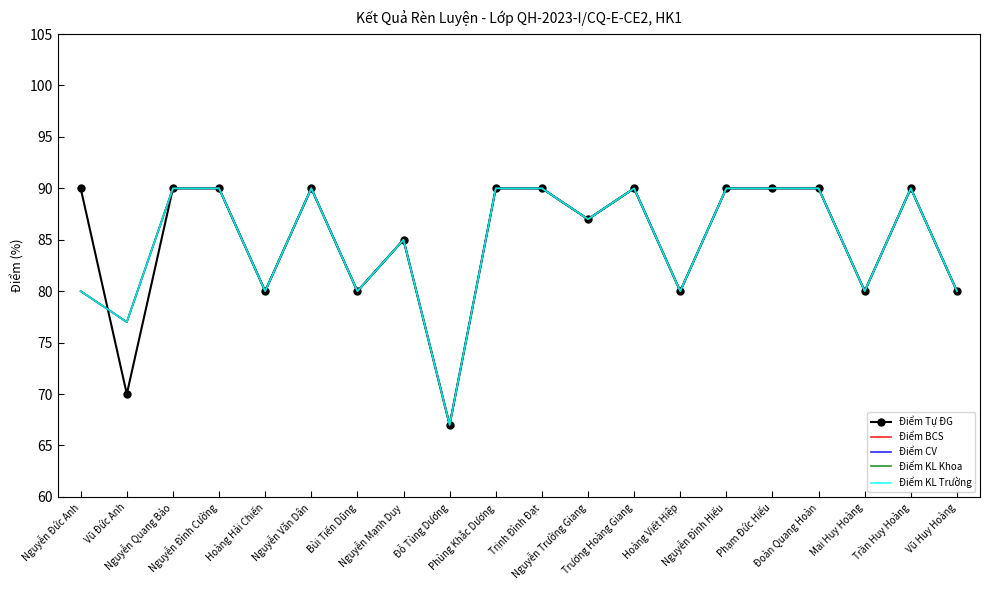

How many distinct data groups are displayed?

5